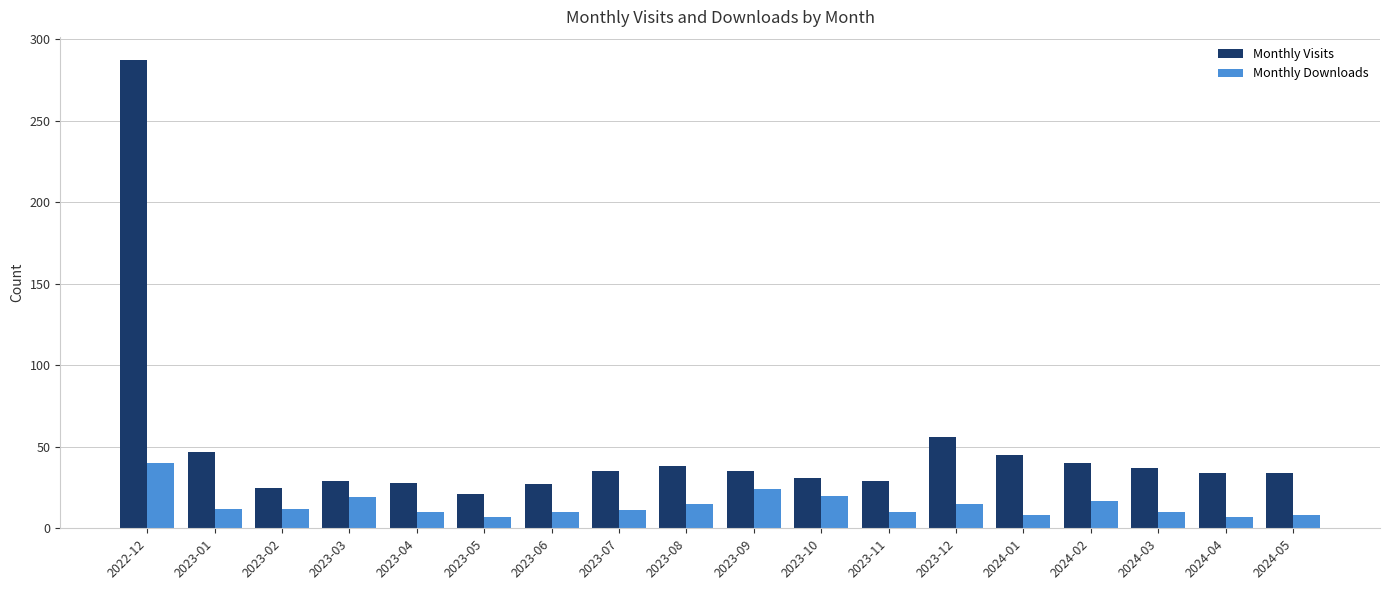

Which label corresponds to the largest value in the chart?

2022-12